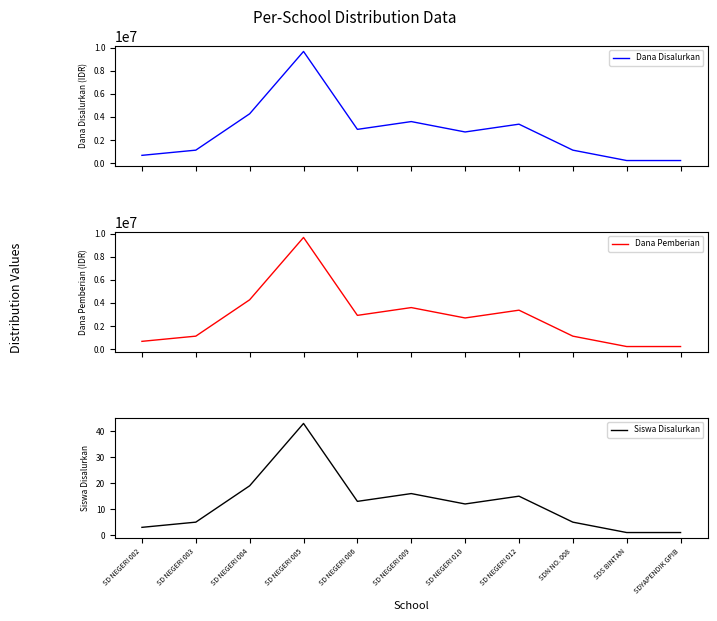

Where is the first local minimum for Dana Disalurkan?

SD NEGERI 006